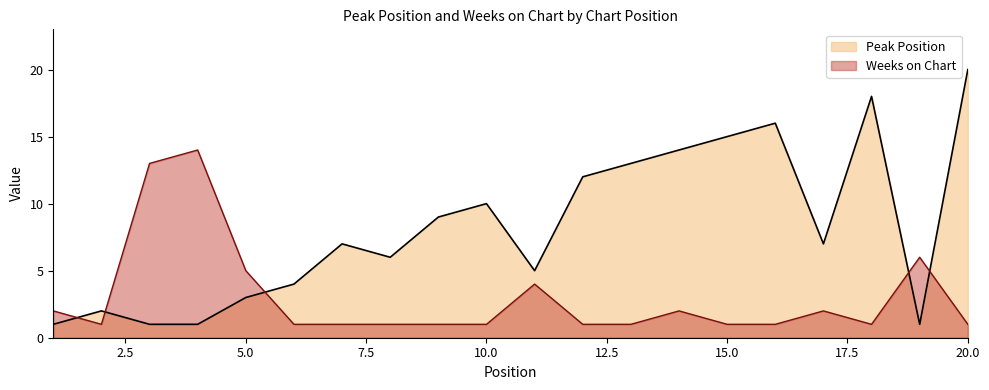

What are all the series names shown in the legend?

Peak Position, Weeks on Chart